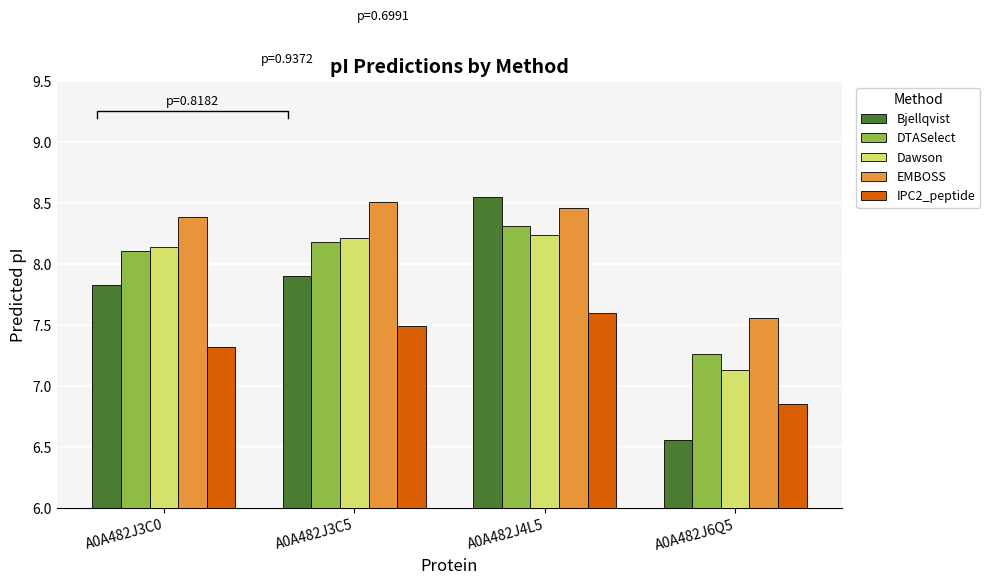

What is the difference between the maximum and second lowest values in the Dawson series?

0.1